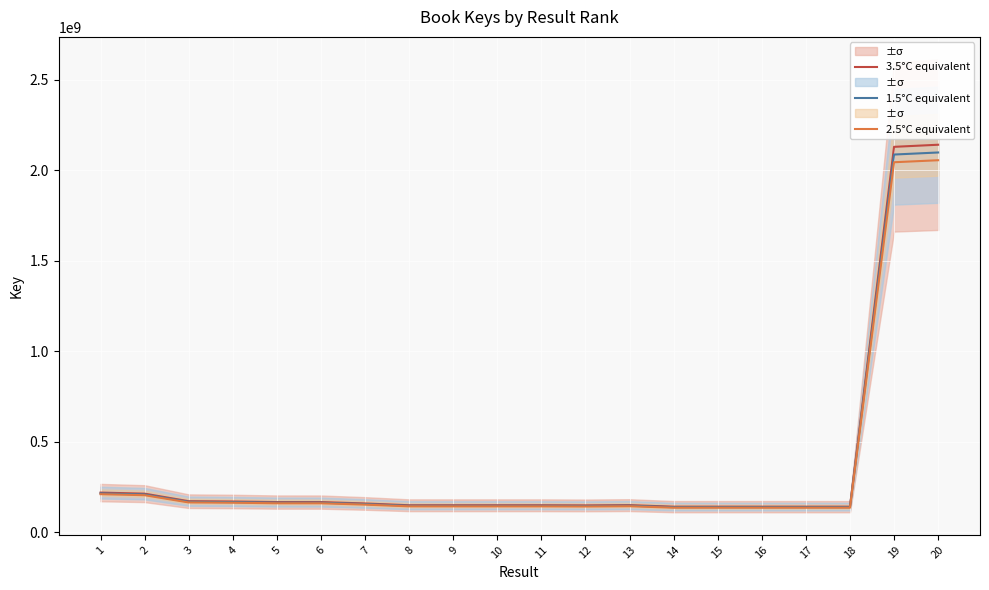

Read the 3.5°C equivalent value at 7.

158225534.0